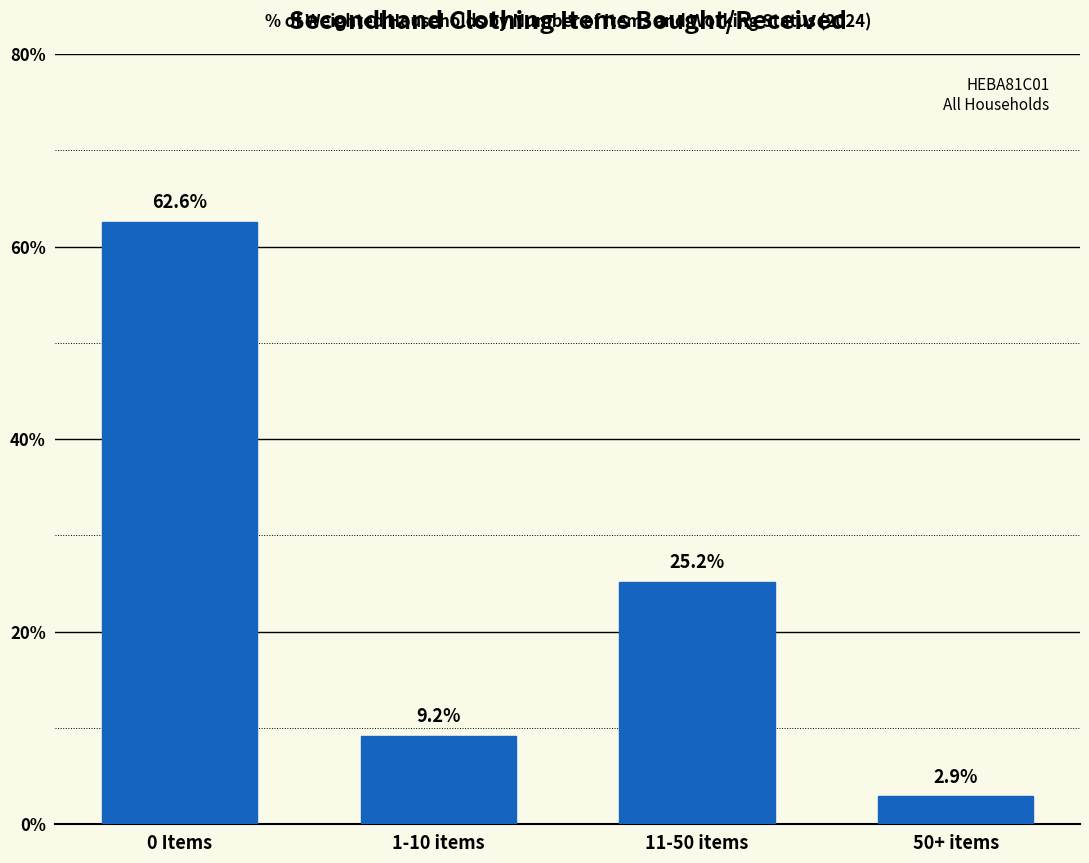

Reading right to left, list all the values displayed in this chart.

2.9	25.2	9.2	62.6